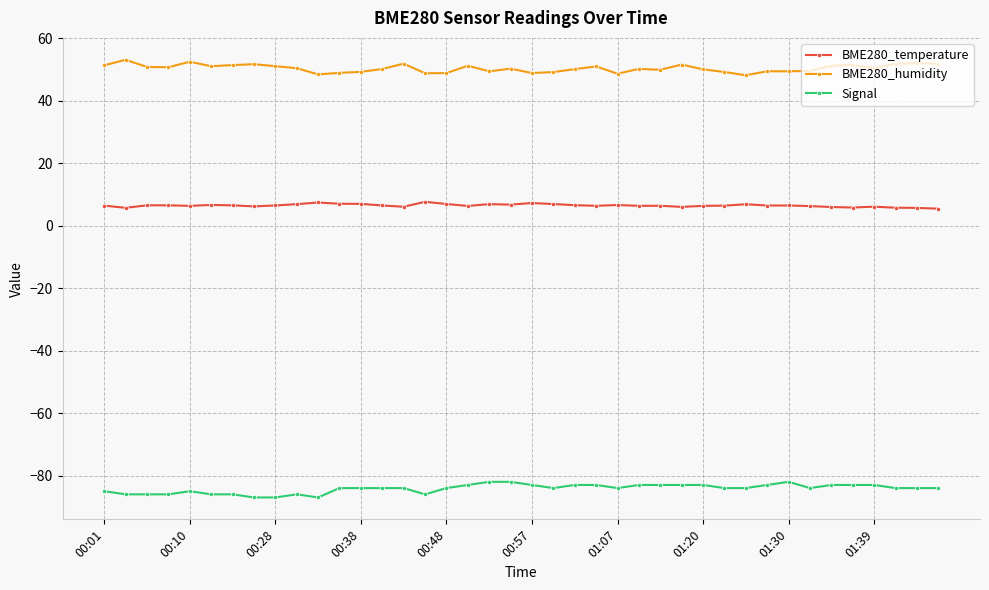

True or false: BME280_temperature has more than 1 interior local peaks.

True